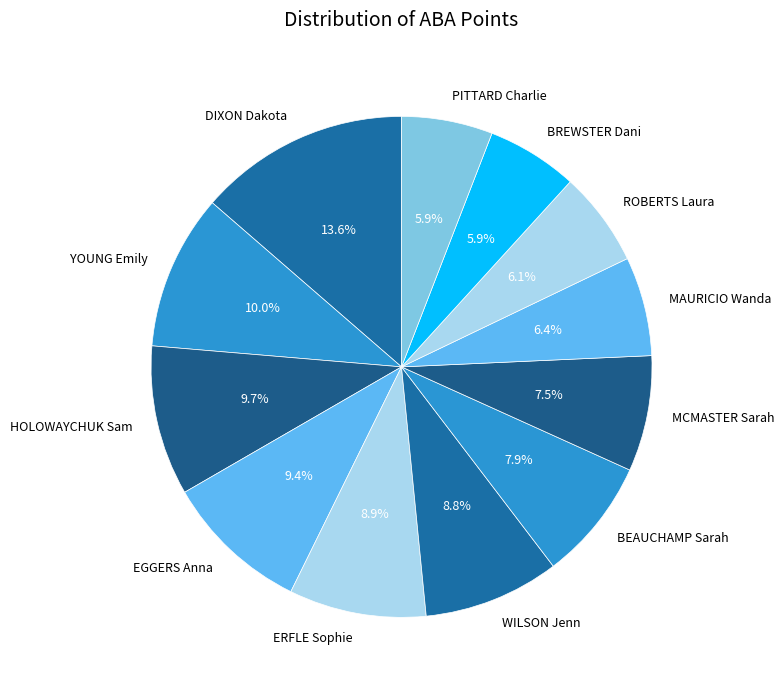

To the nearest percent, what is the average slice percentage?

8%